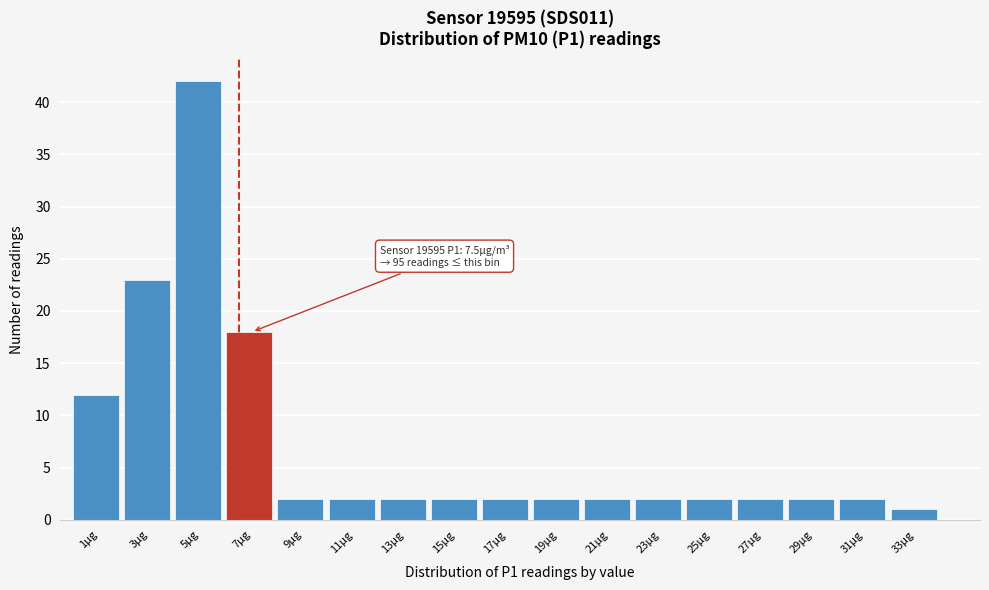

Reading right to left, transcribe all the data shown in this chart.

33µg=1	31µg=2	29µg=2	27µg=2	25µg=2	23µg=2	21µg=2	19µg=2	17µg=2	15µg=2	13µg=2	11µg=2	9µg=2	7µg=18	5µg=42	3µg=23	1µg=12